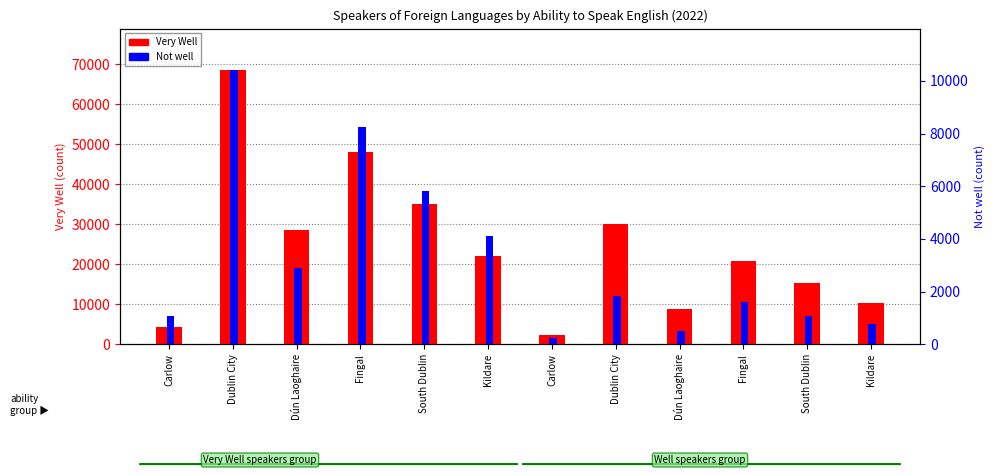

Reading left to right, transcribe all the data shown in this chart.

Very Well: Carlow=4201	Dublin City=68654	Dún Laoghaire=28581	Fingal=47995	South Dublin=34981	Kildare=21932	Carlow=2360	Dublin City=29957	Dún Laoghaire=8911	Fingal=20854	South Dublin=15333	Kildare=10195
Not well: Carlow=1051	Dublin City=10423	Dún Laoghaire=2905	Fingal=8251	South Dublin=5817	Kildare=4126	Carlow=222	Dublin City=1841	Dún Laoghaire=507	Fingal=1607	South Dublin=1056	Kildare=758